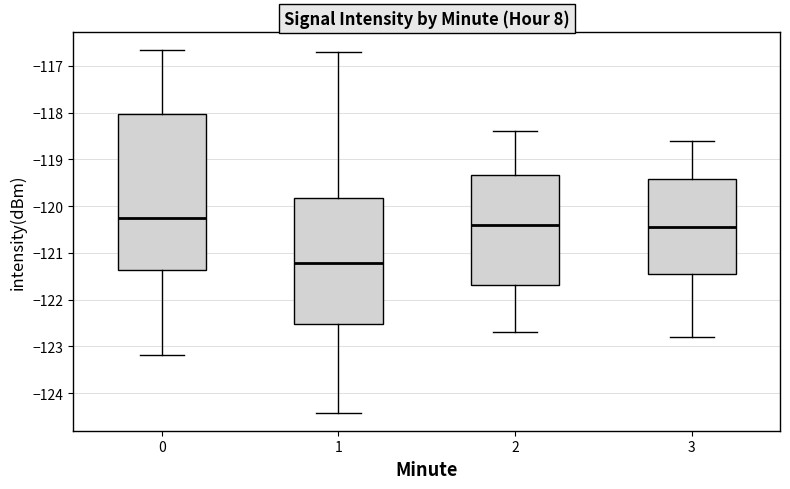

Where does the median line of the box at x = 2 sit on the y-axis? The values are not printed on the chart, so give them approximately, as read against the axis.

-120.4